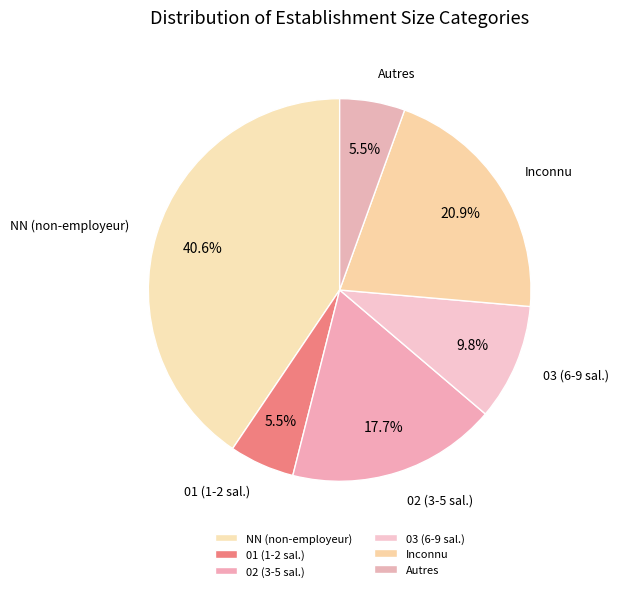

Which category has the biggest portion of the pie?

NN (non-employeur)